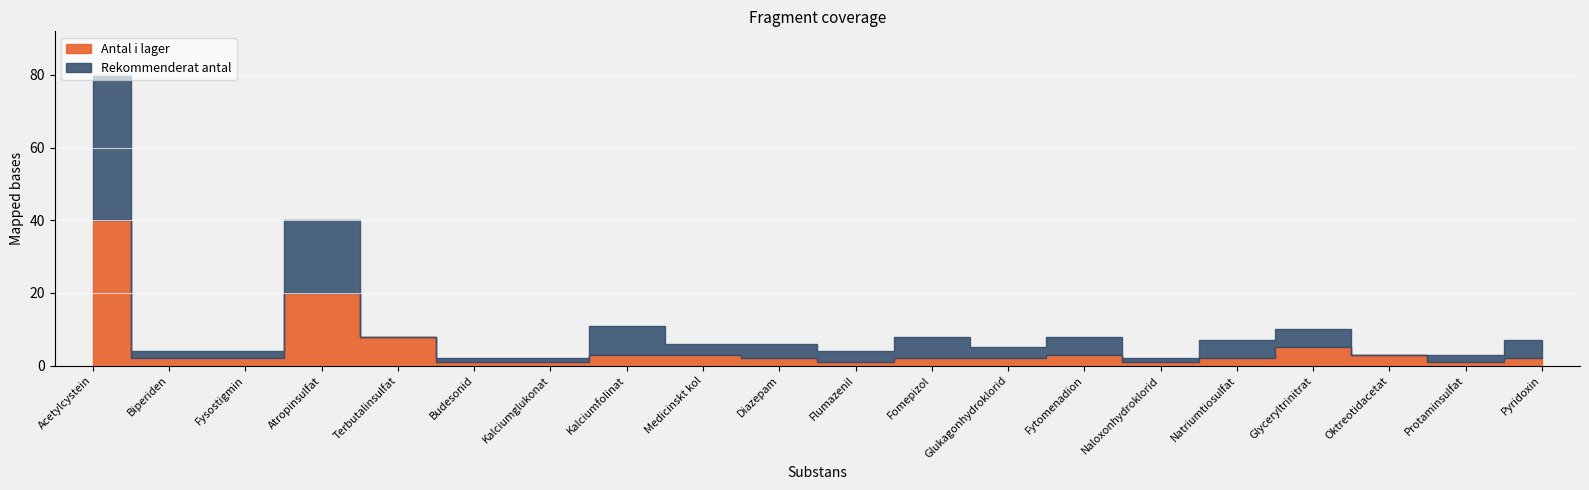

Which series has the largest total across all categories?

Rekommenderat antal